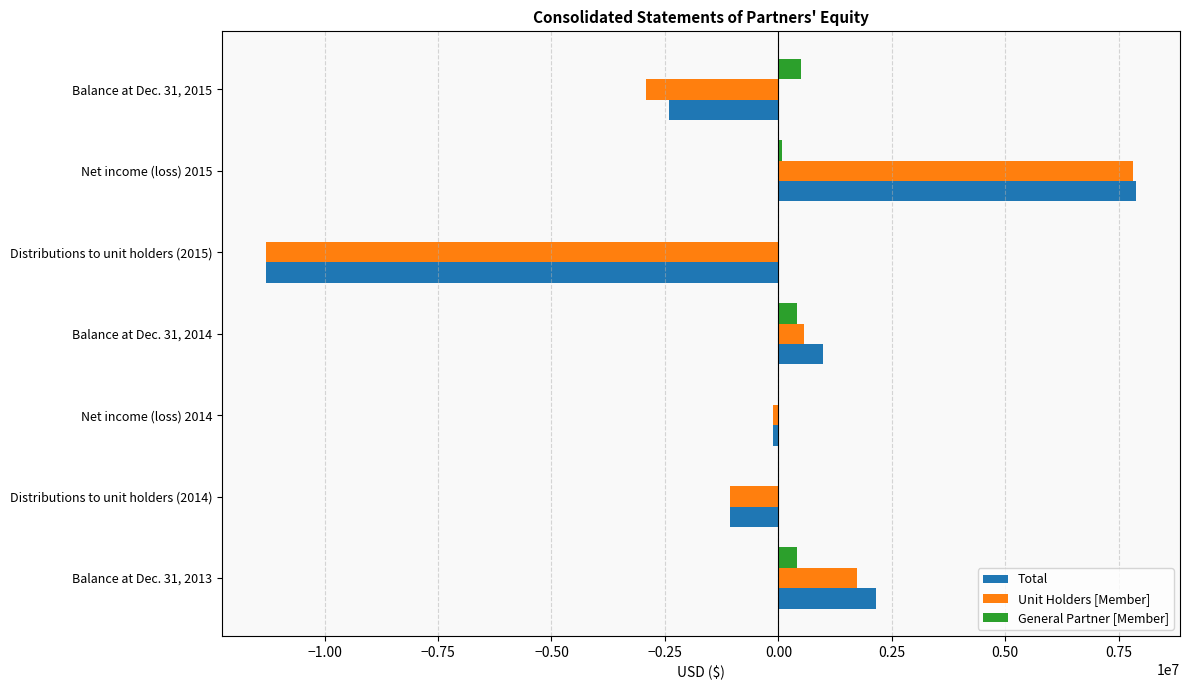

What is the sum of all General Partner [Member] values?

1411818